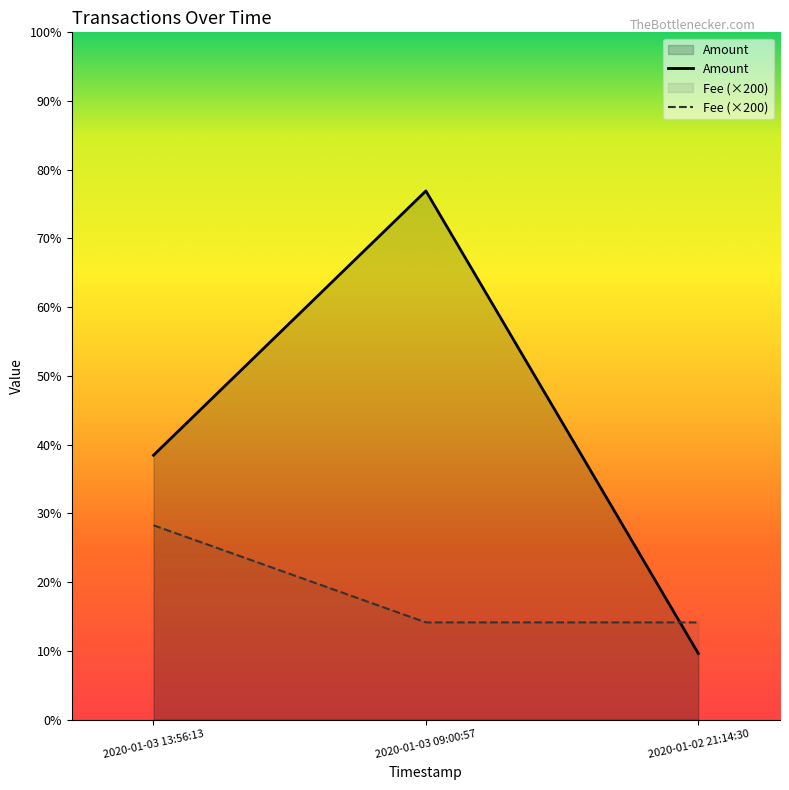

Where is Amount nearest to the value 9?

2020-01-03 13:56:13